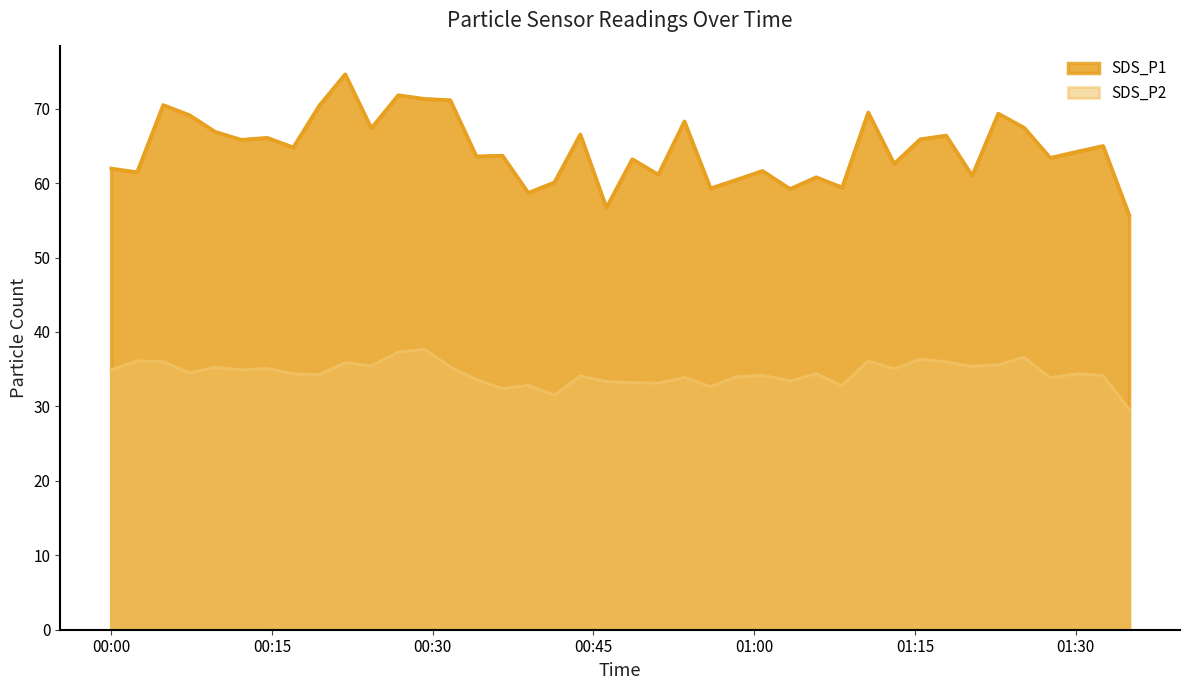

Is it true that SDS_P1 equals 31.9 at 2024/01/19 01:27:37?

False